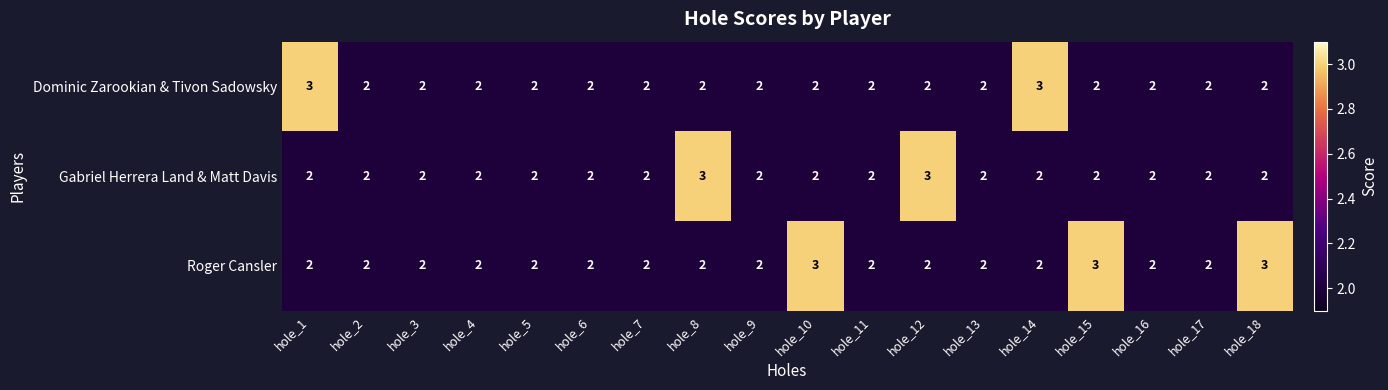

What is the total value across all series at hole_4?

6